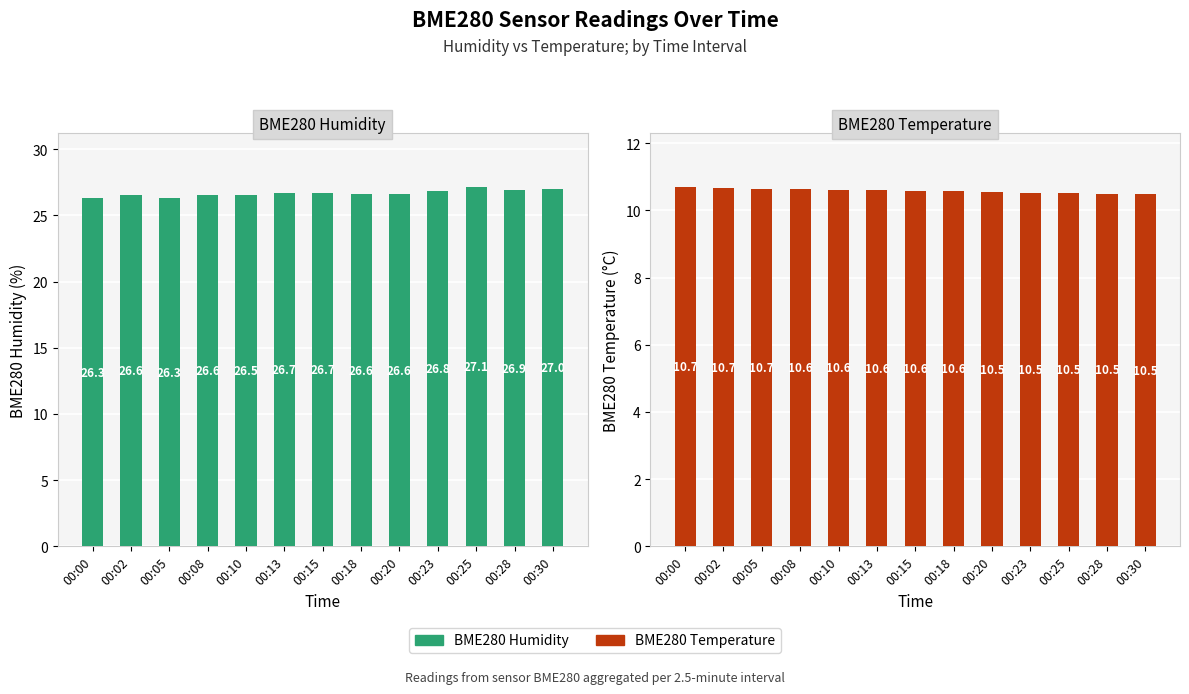

True or false: BME280 Humidity has a value of 27.1 at 00:25.

True